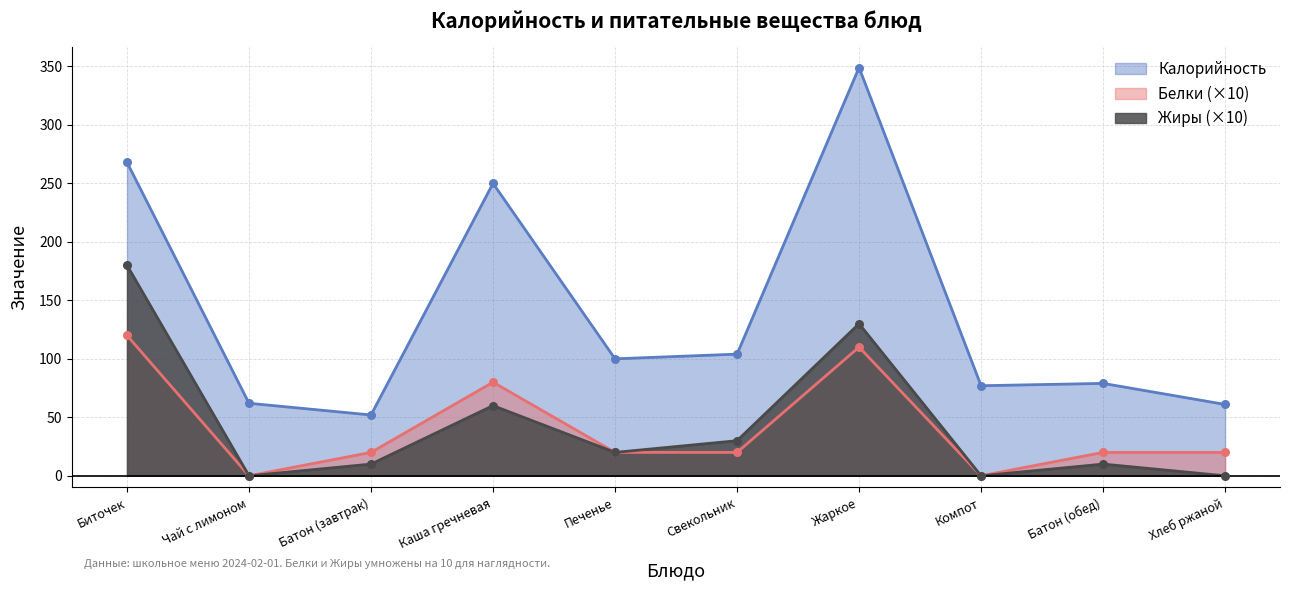

What is the total value across all series at Печенье?

140